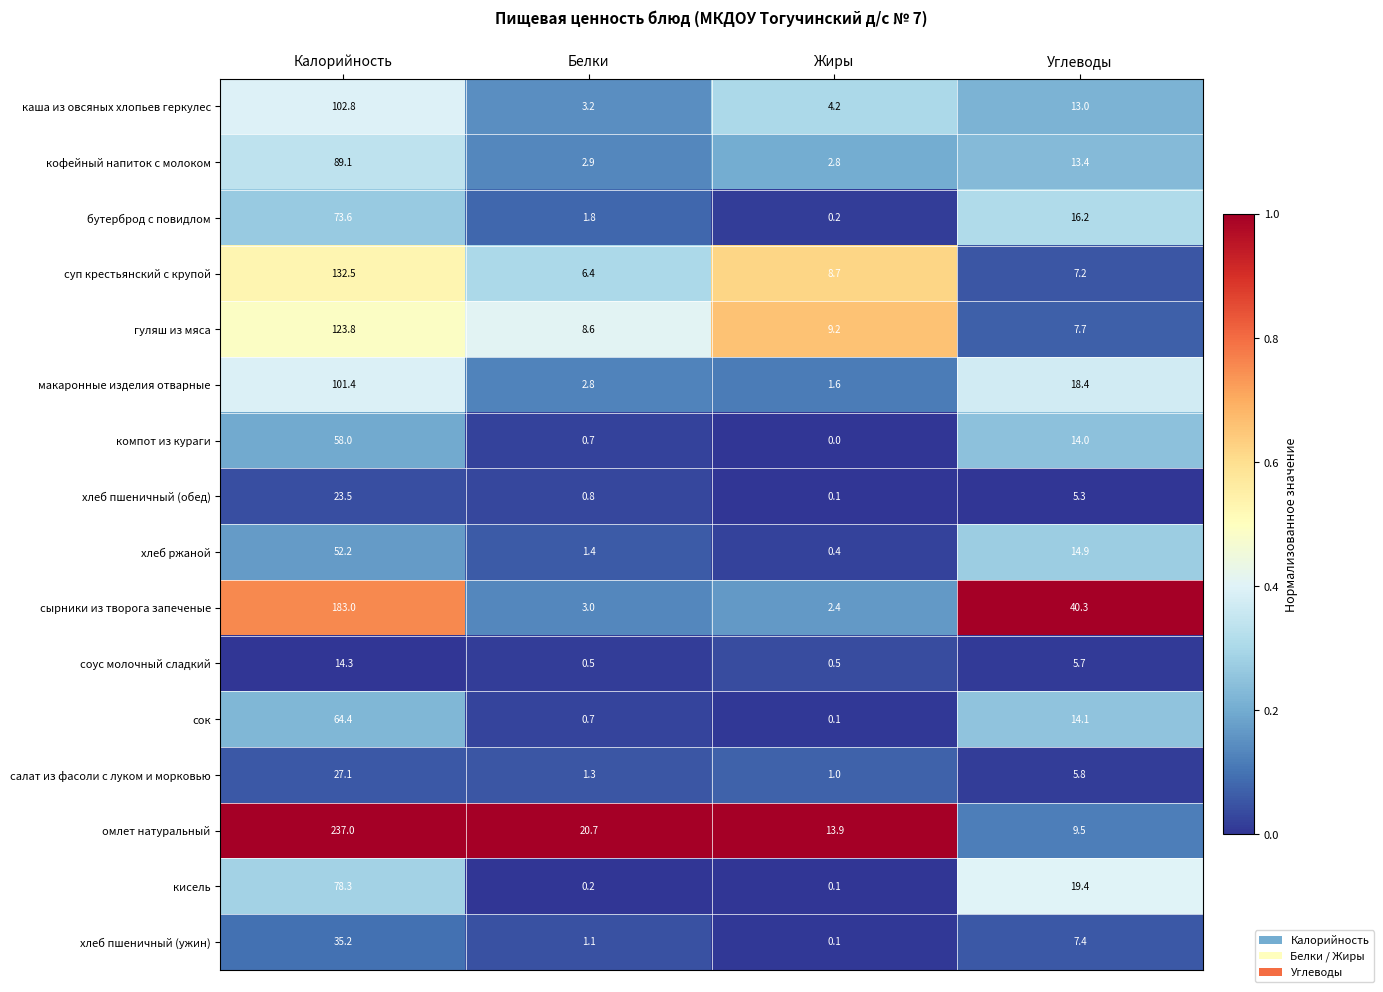

At which category is the sum across all series the highest?

Калорийность